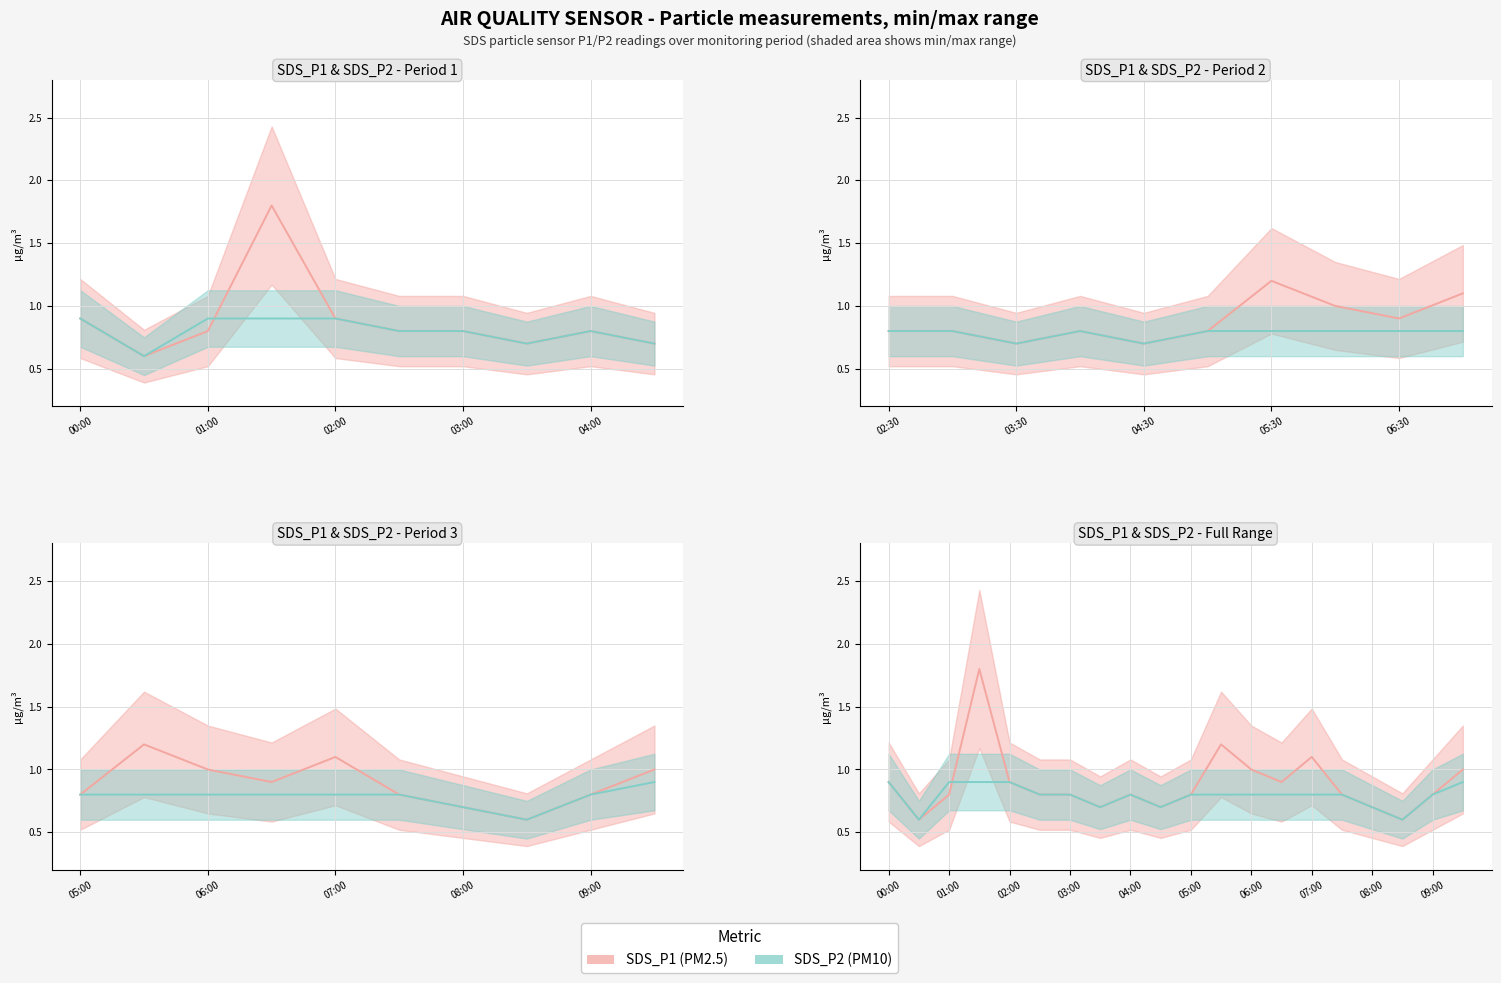

What is the minimum value shown in the chart?

0.6